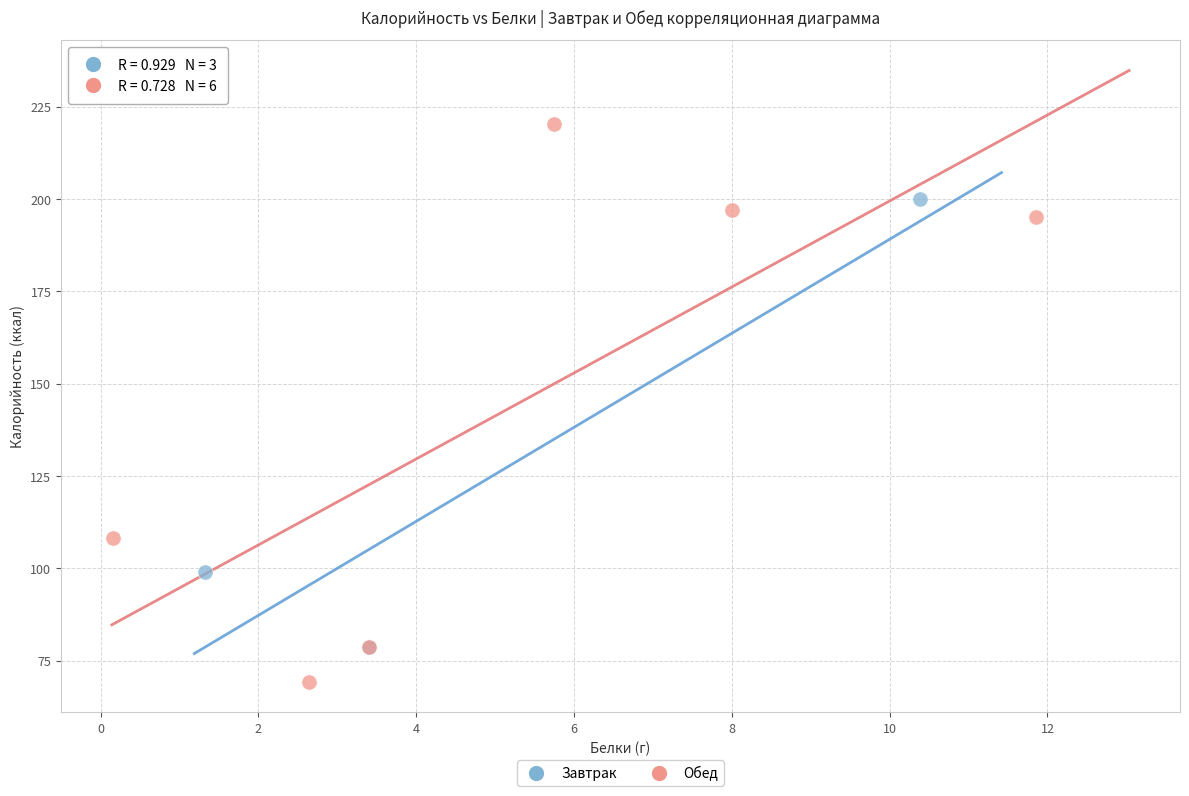

Which series contains the highest Y value?

Обед